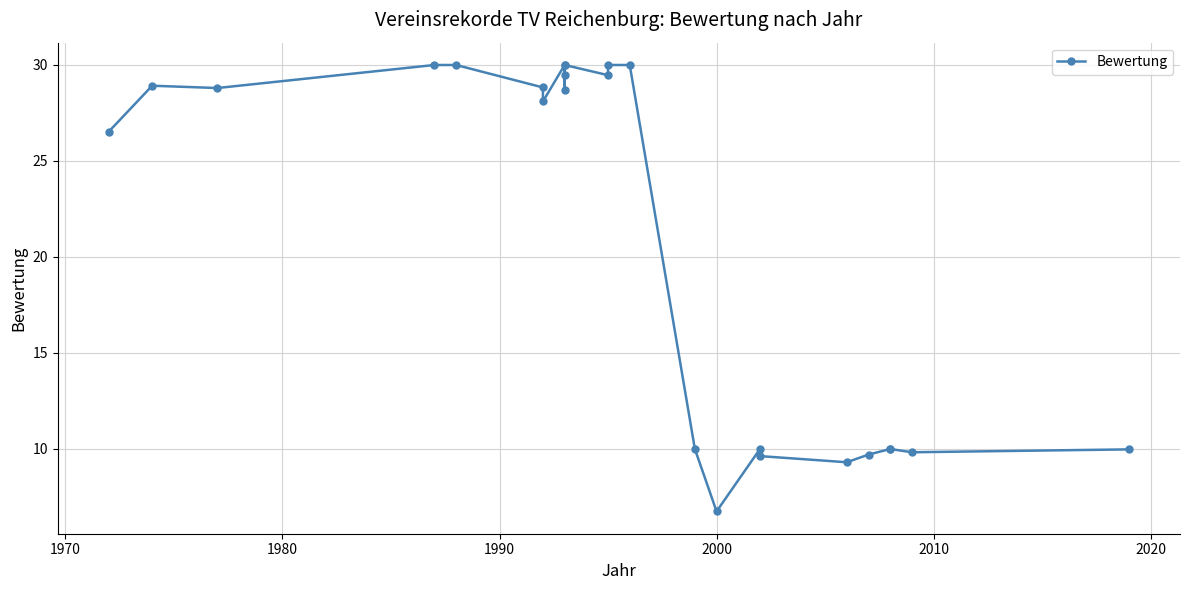

How many series are shown in this chart?

1